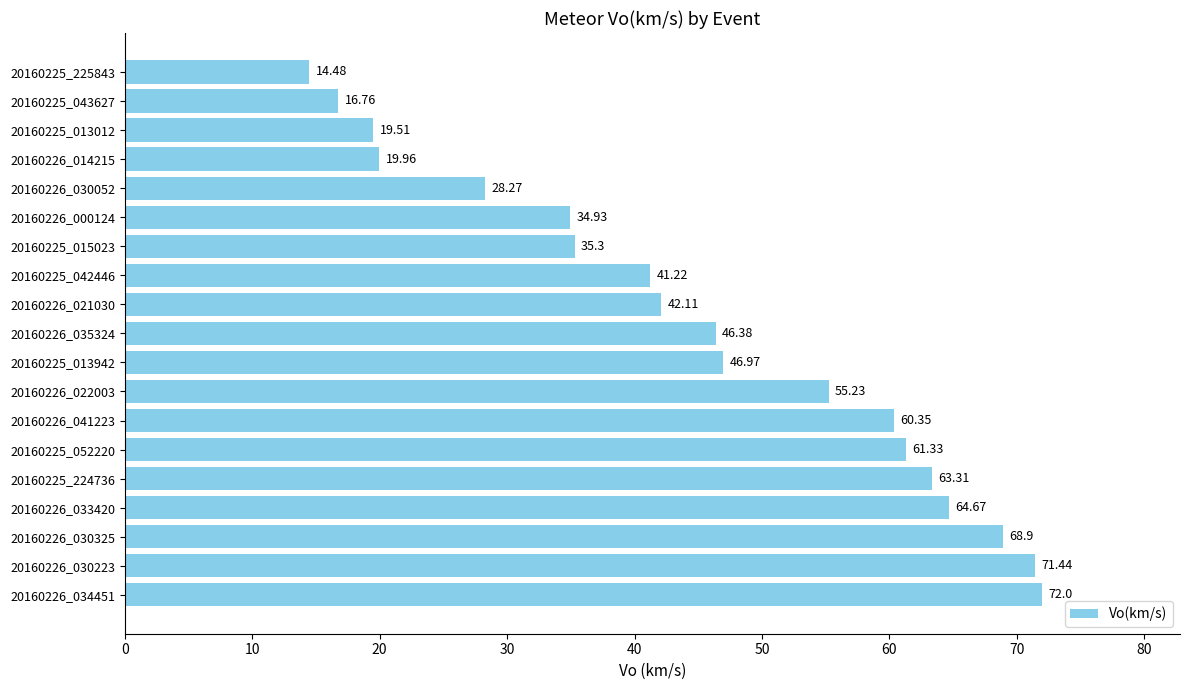

List the labels in order of value, smallest first.

20160225_225843, 20160225_043627, 20160225_013012, 20160226_014215, 20160226_030052, 20160226_000124, 20160225_015023, 20160225_042446, 20160226_021030, 20160226_035324, 20160225_013942, 20160226_022003, 20160226_041223, 20160225_052220, 20160225_224736, 20160226_033420, 20160226_030325, 20160226_030223, 20160226_034451